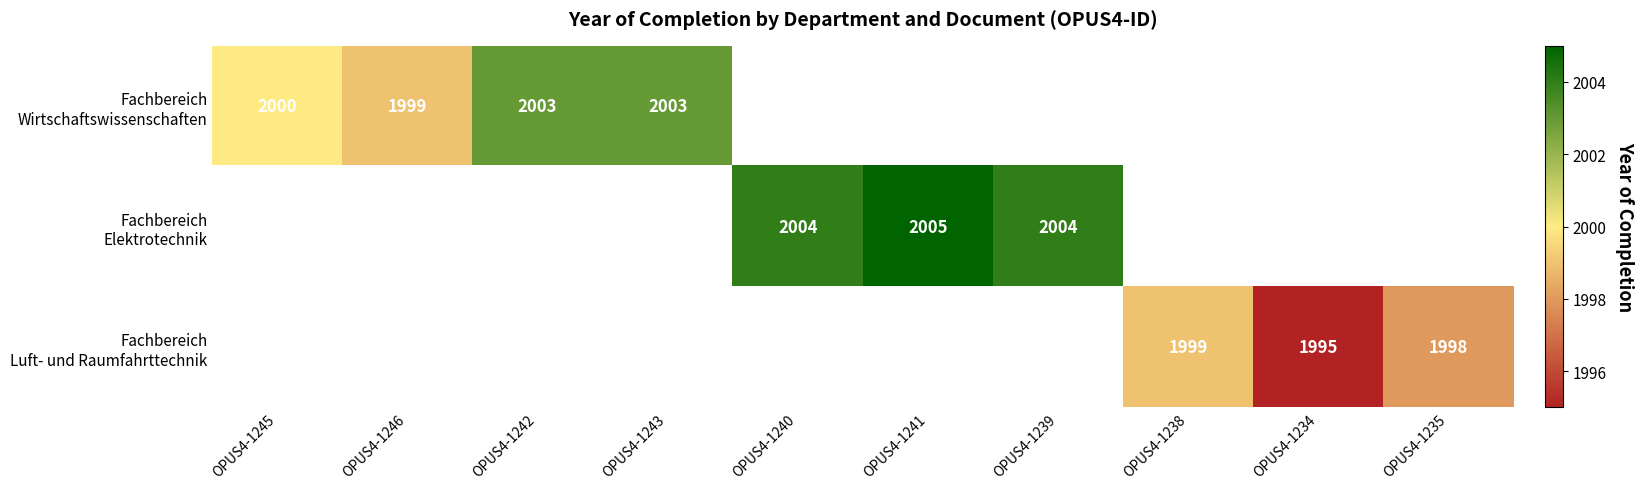

How many values in Fachbereich Wirtschaftswissenschaften are above zero?

4